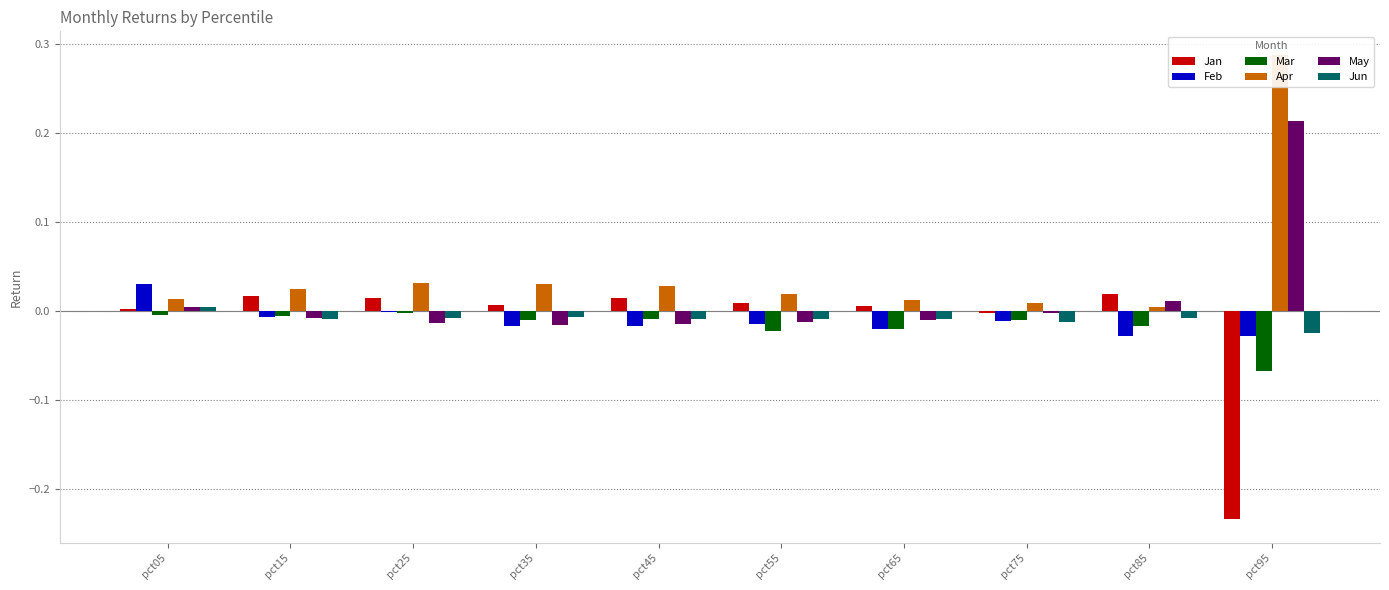

Which series has the widest spread of values?

Apr